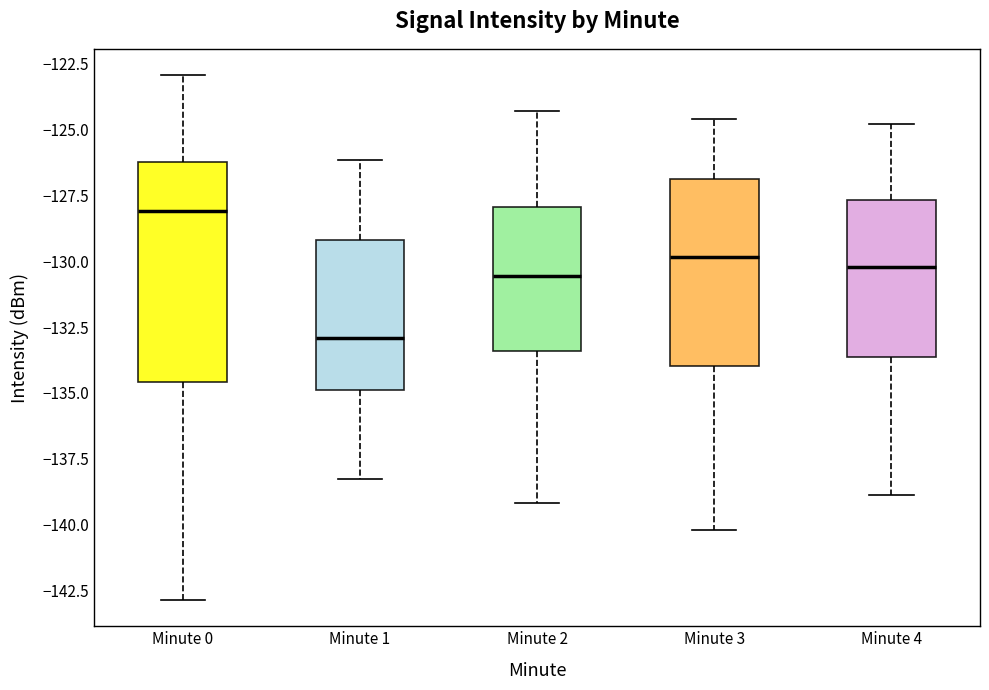

Reading left to right, read every box against the y-axis: the position of its median line, the range the box covers, and the ends of its whiskers. The values are not printed on the chart, so give them approximately, as read against the axis.

Minute 0: median -128.0, box -134.5 to -126.0, whiskers -143.0 to -123.0
Minute 1: median -133.0, box -135.0 to -129.0, whiskers -138.5 to -126.0
Minute 2: median -130.5, box -133.5 to -128.0, whiskers -139.0 to -124.5
Minute 3: median -130.0, box -134.0 to -127.0, whiskers -140.0 to -124.5
Minute 4: median -130.0, box -133.5 to -127.5, whiskers -139.0 to -125.0